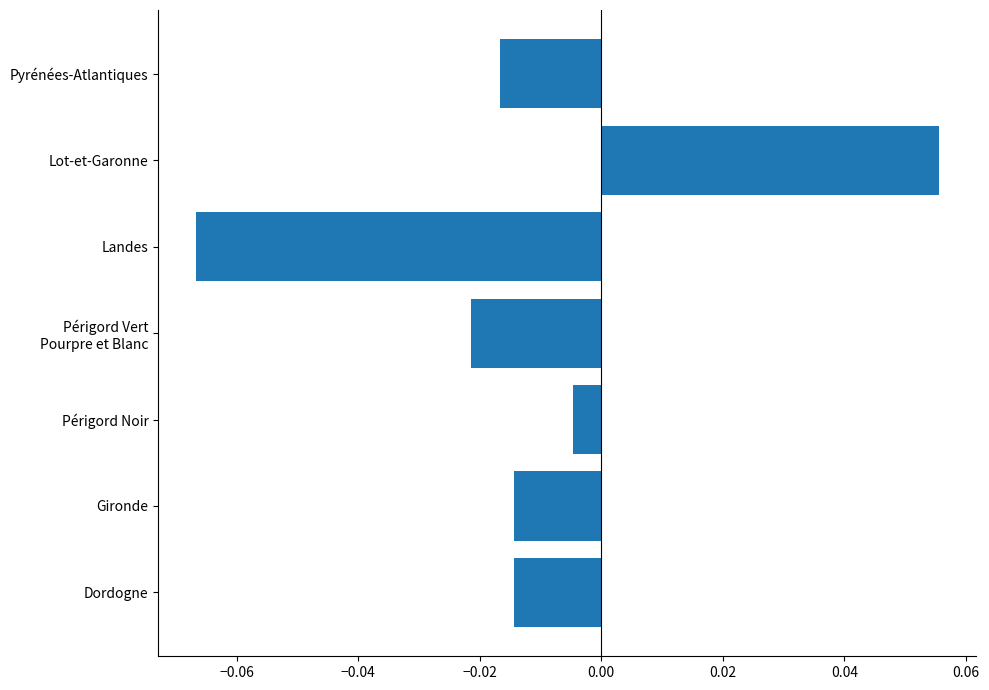

At which label is the value closest to 0?

Périgord Noir